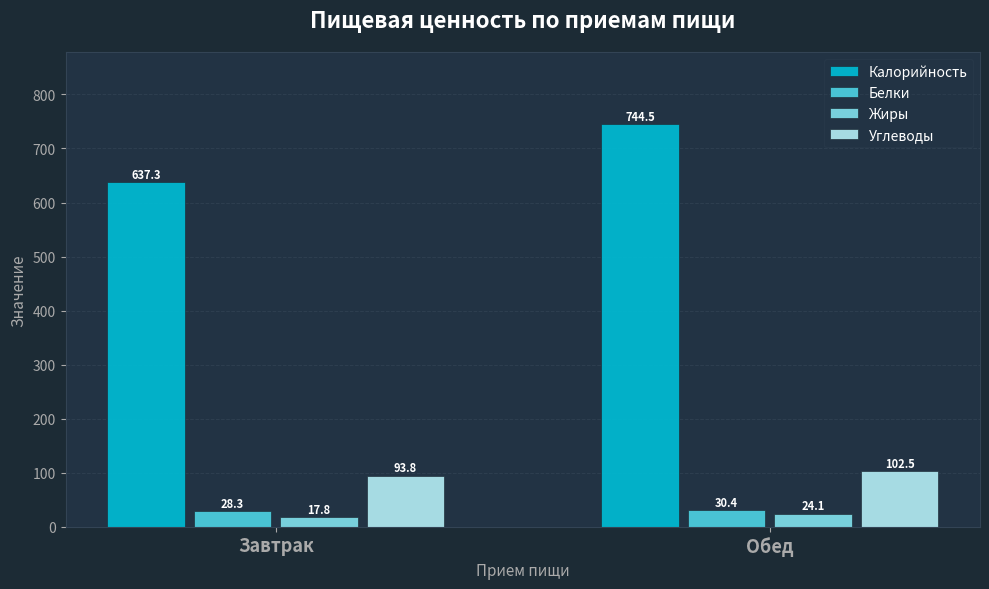

Is the value of Белки at Обед greater than the value of Углеводы at Завтрак?

No